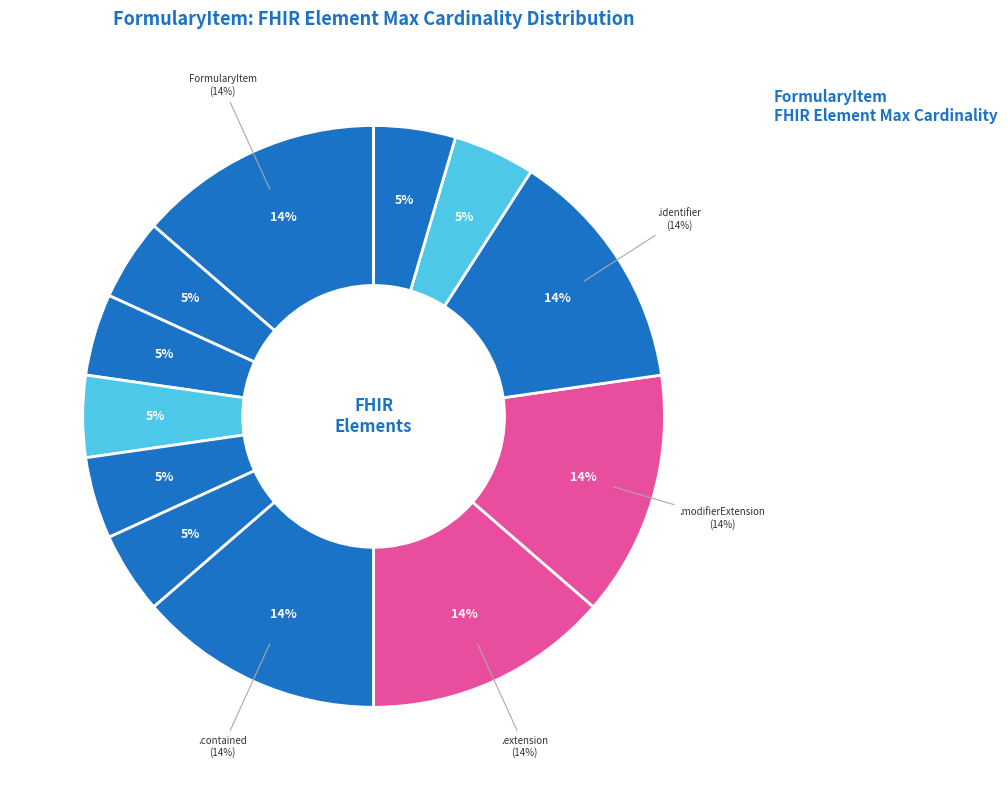

Is it true that FormularyItem.implicitRules is 1% of the pie?

False